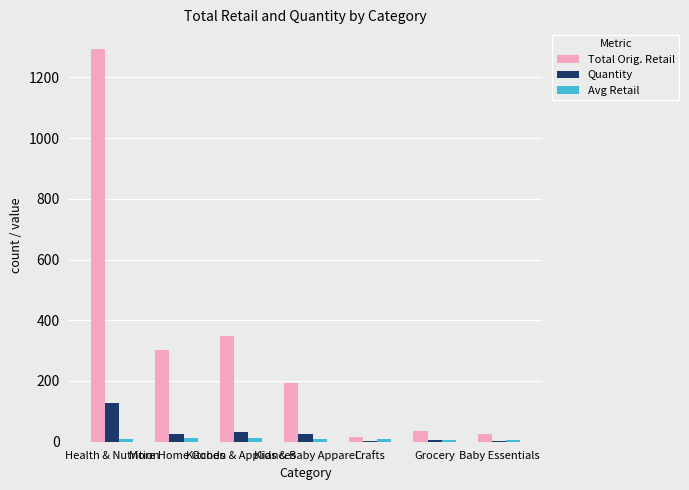

What is the greatest value displayed?

1293.5